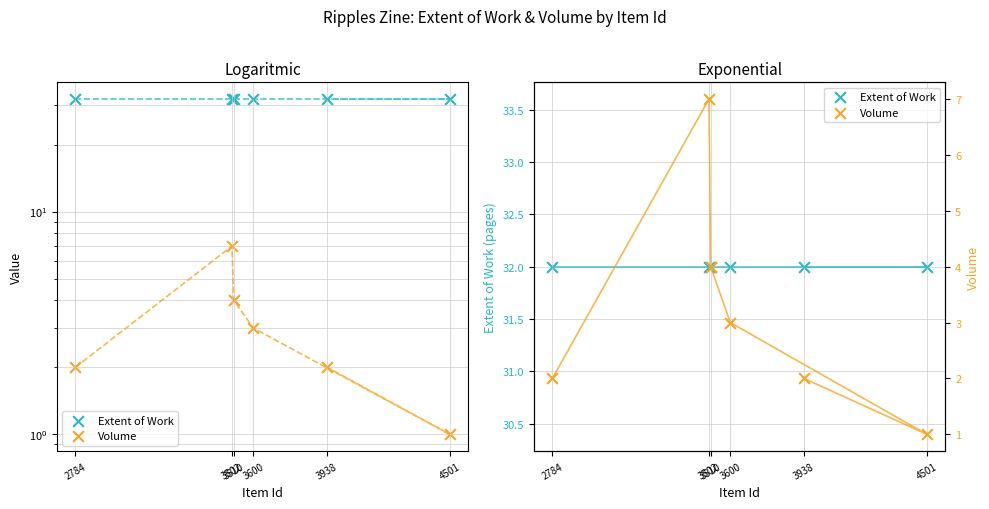

Which series has the largest Y range (max minus min)?

Volume